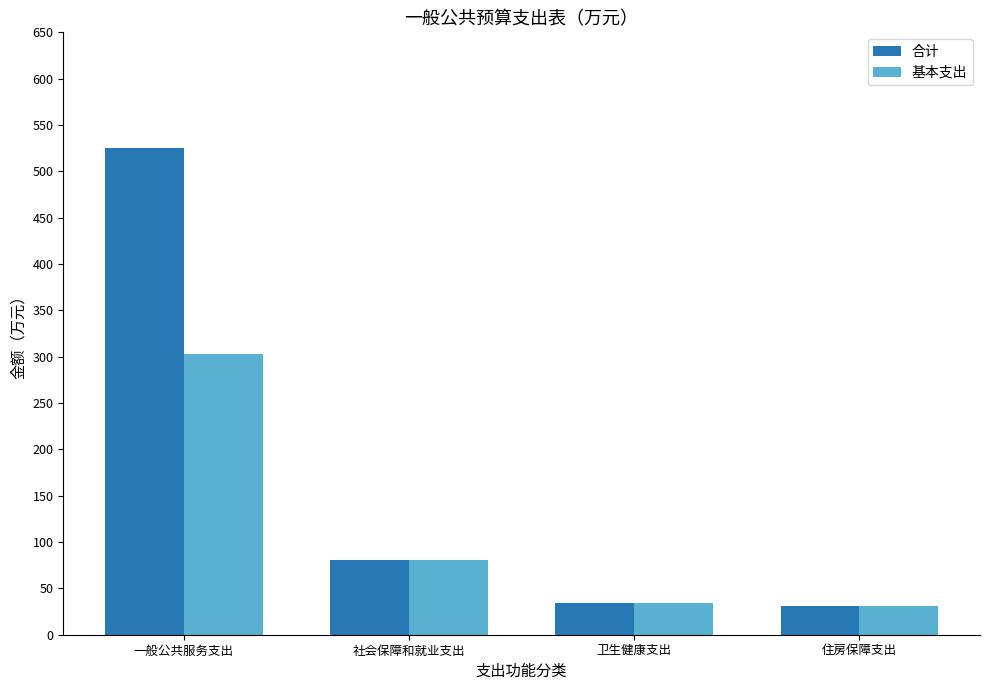

Is it true that 基本支出 equals 303.3 at 一般公共服务支出?

True